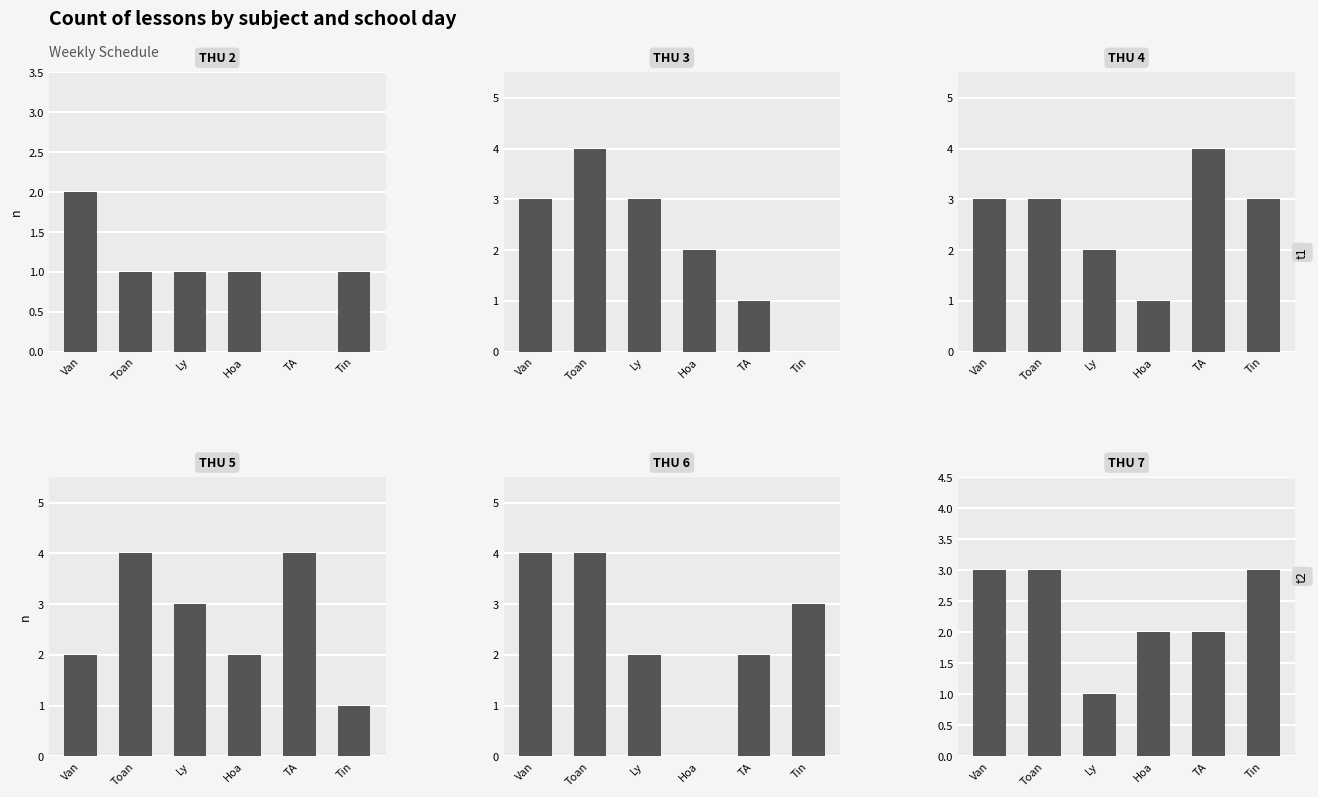

How many values in the THU 3 series exceed 3?

1